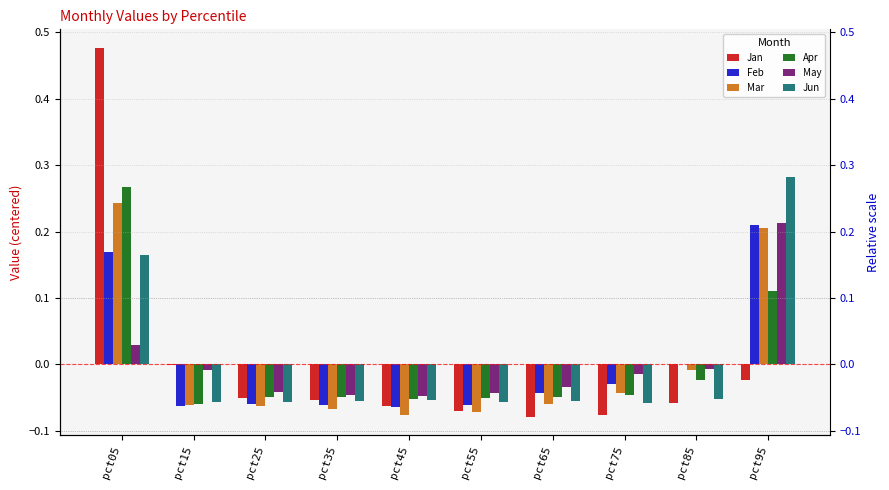

What is the minimum value for Feb?

-0.1